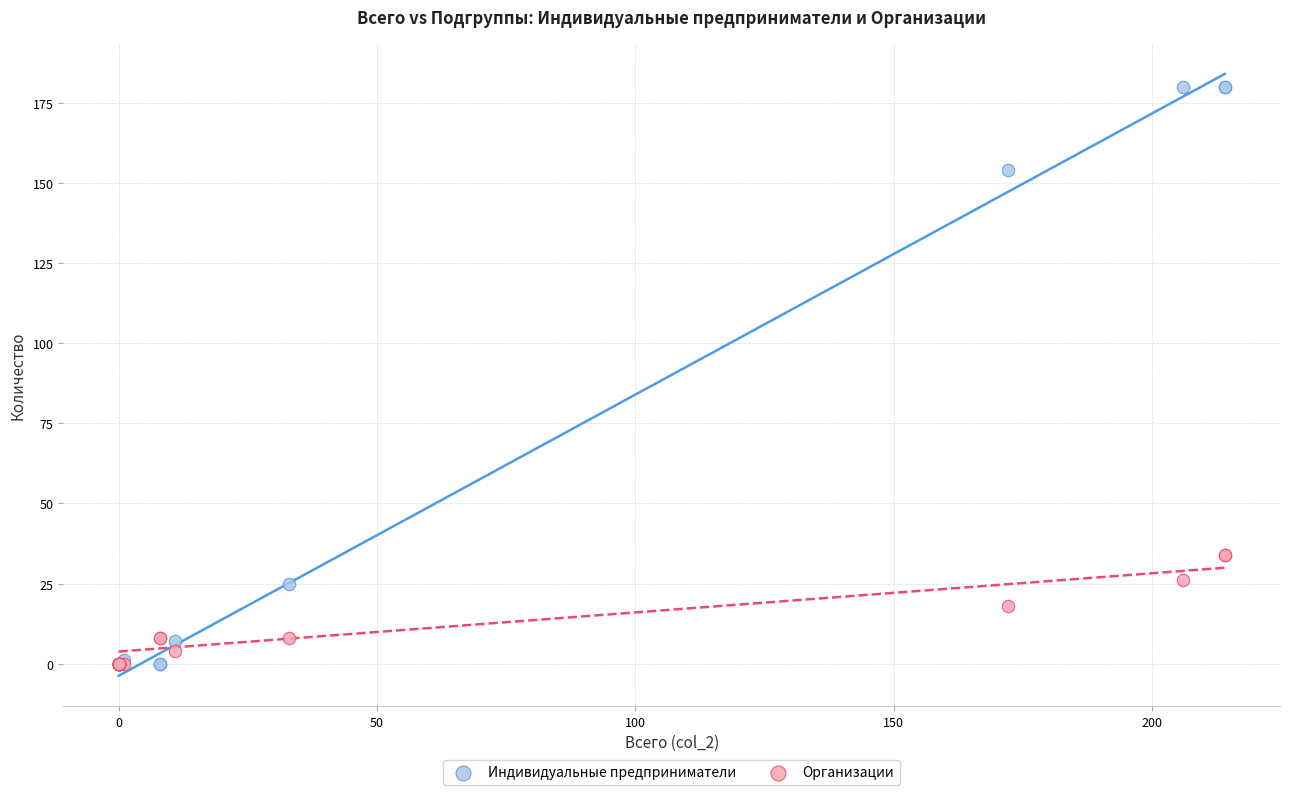

Which series has the largest Y range (max minus min)?

Индивидуальные предприниматели